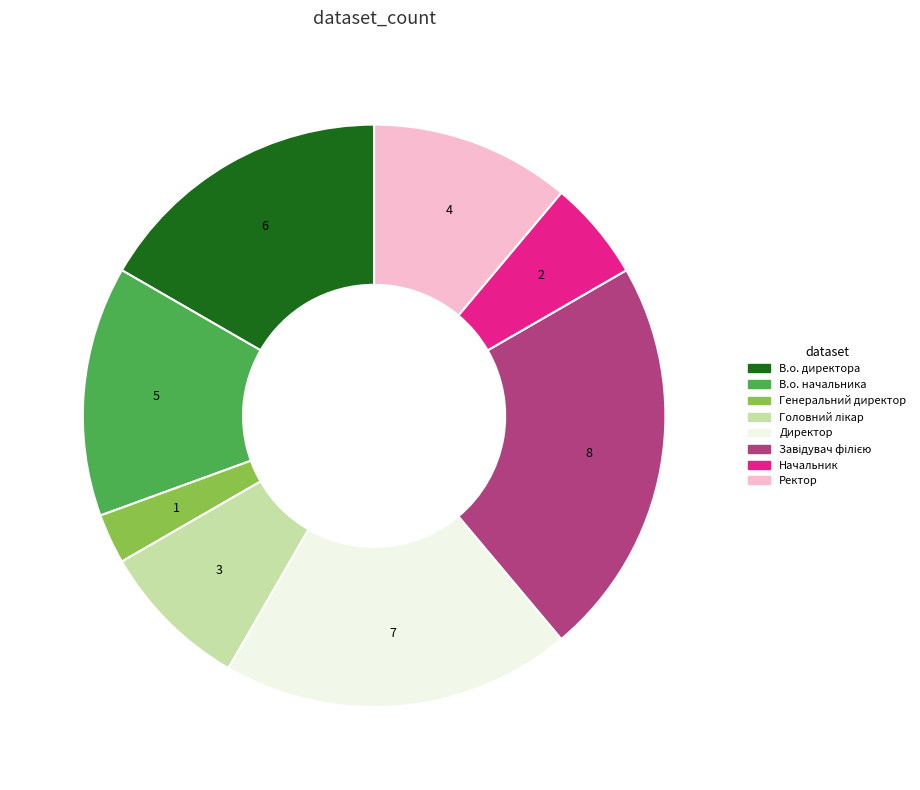

Which category has the smallest portion of the pie?

Генеральний директор